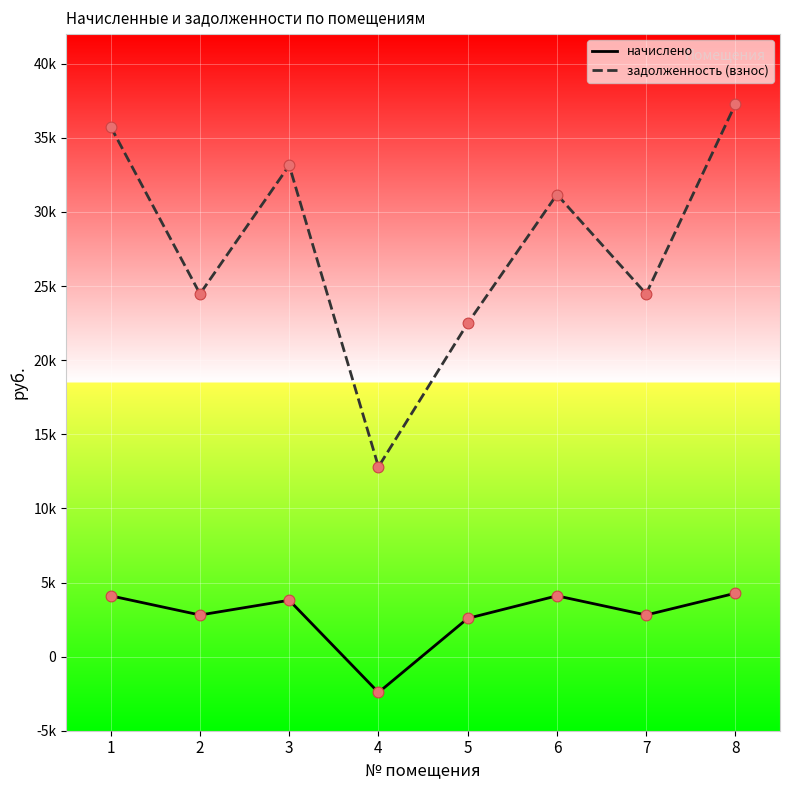

At which category is the sum across all series the highest?

8